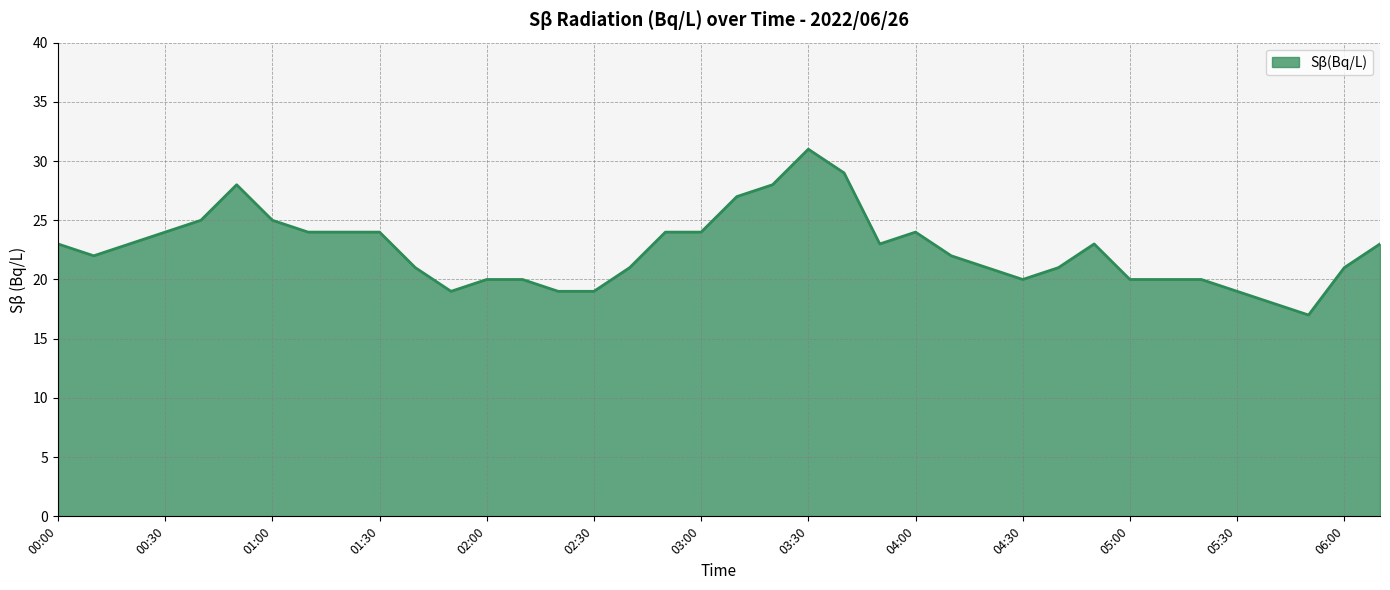

What is the difference between the maximum and minimum values?

14